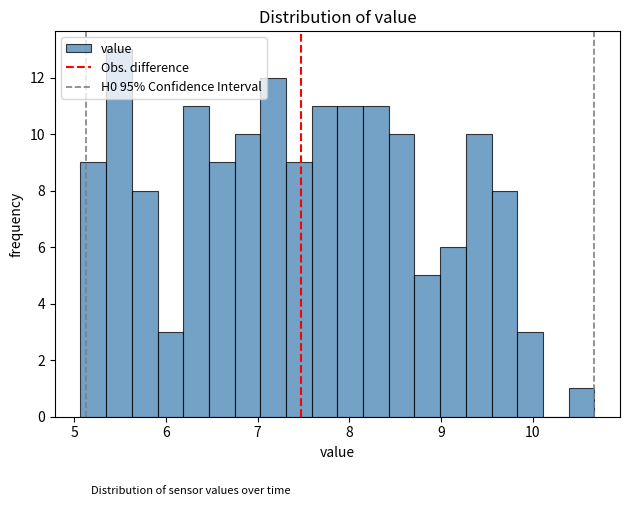

Around what value on the x-axis is the tallest bar? Give the approximate position of its centre, as read against the axis.

5.5